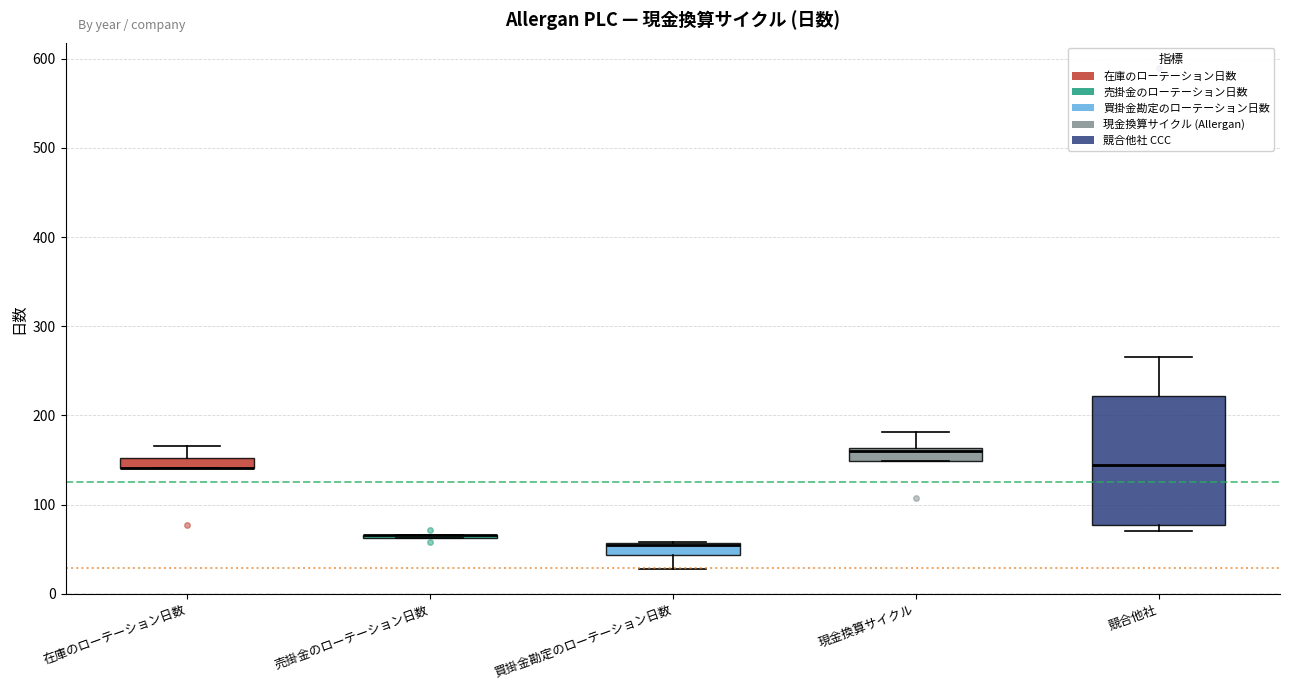

Comparing the boxes themselves (not the whiskers), which one is the tallest?

競合他社